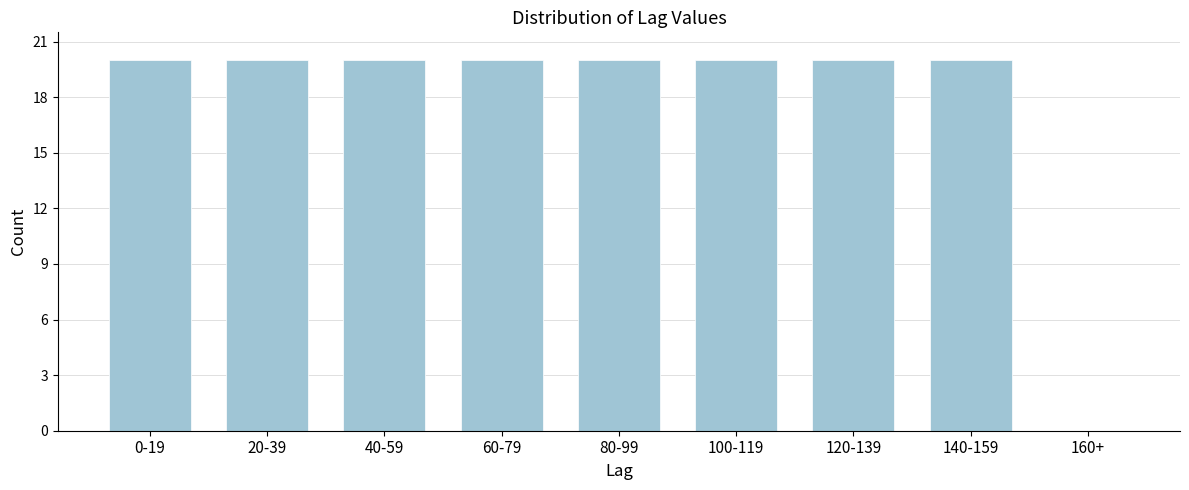

Reading right to left, list all the values displayed in this chart.

160+=0	140-159=20	120-139=20	100-119=20	80-99=20	60-79=20	40-59=20	20-39=20	0-19=20